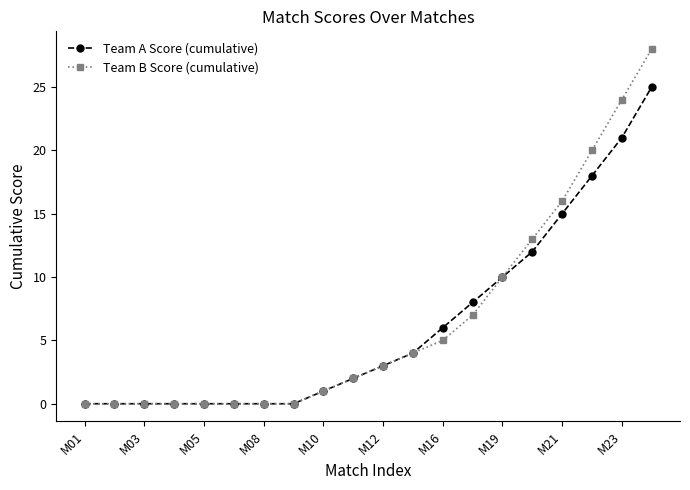

What is the maximum value shown in the chart?

28